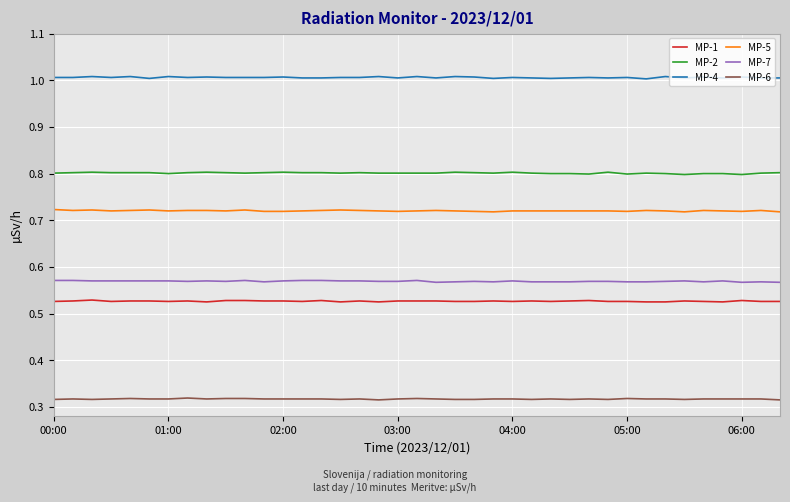

What is the lowest value of the MP-2 series?

0.8